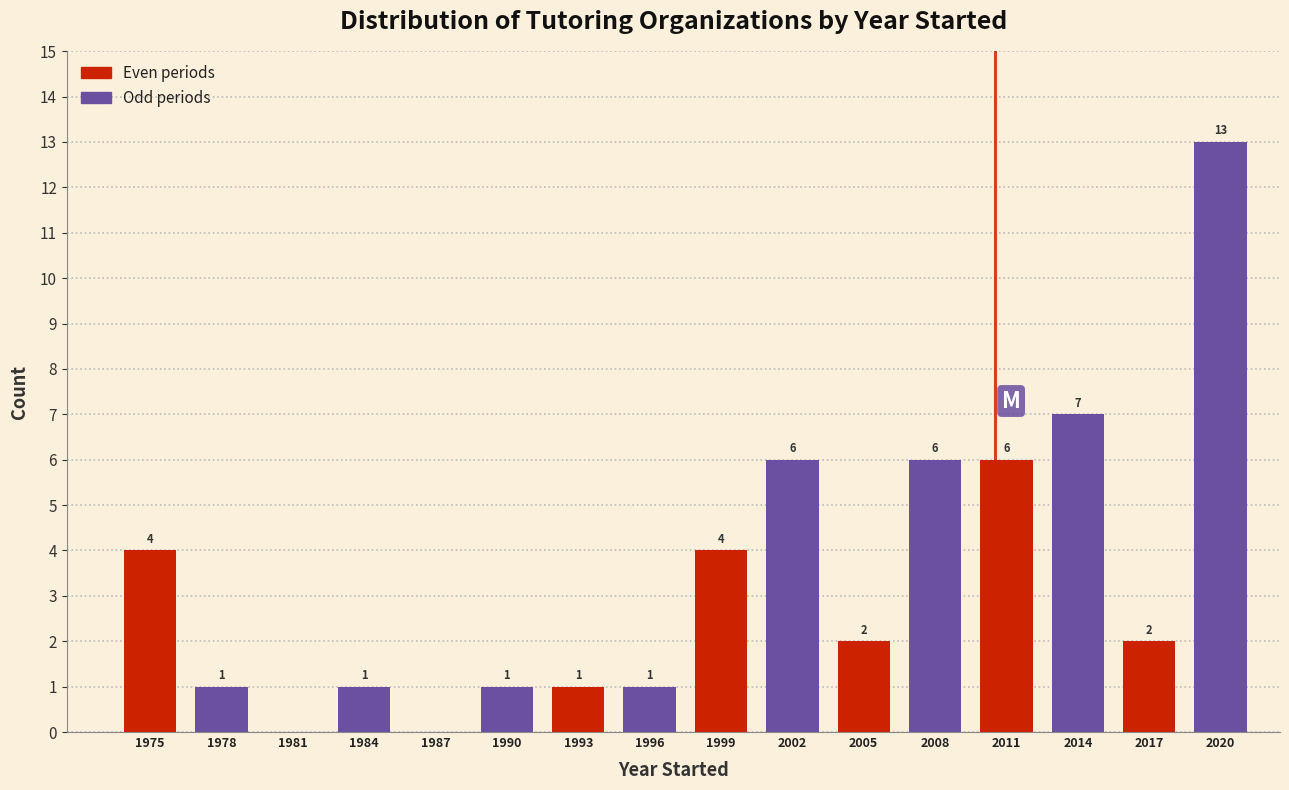

Which category has the highest value across all series?

2017